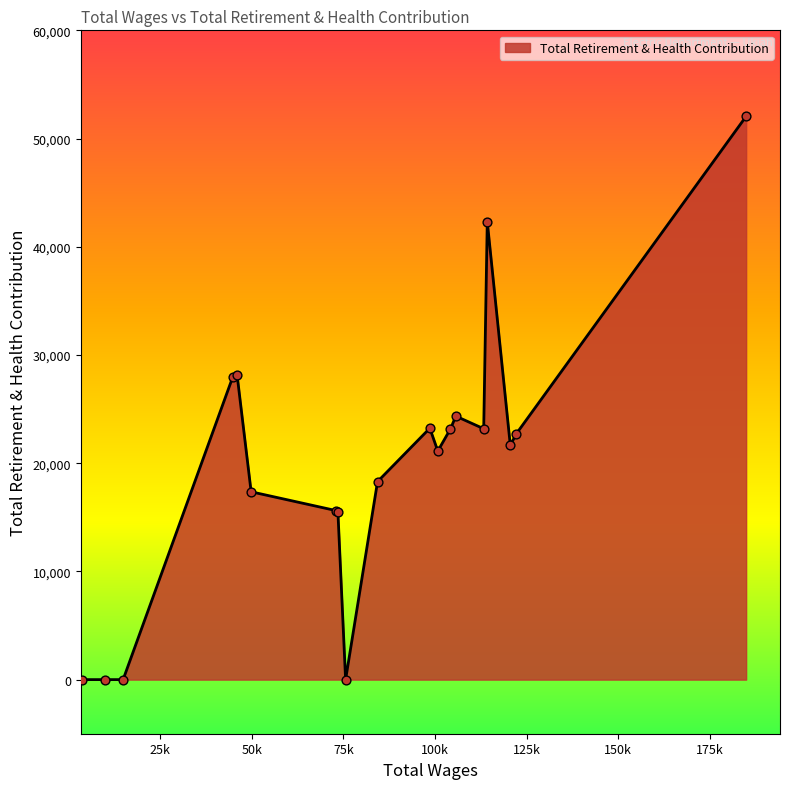

What is the greatest value displayed?

52051